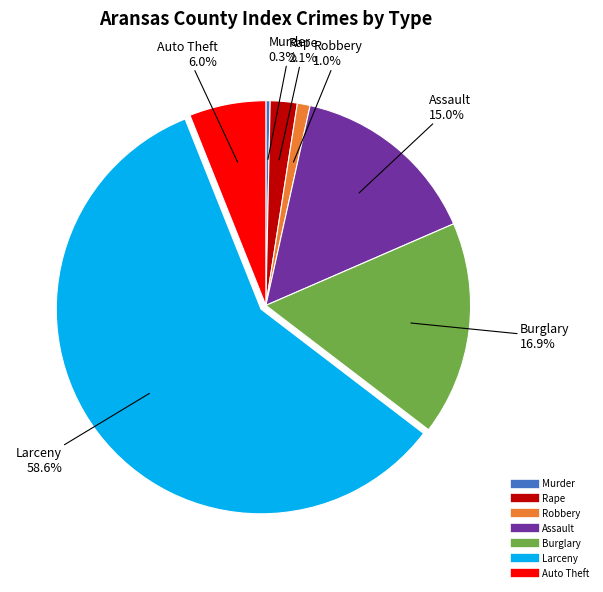

The Rape slice represents 2% of the pie. True or false?

True